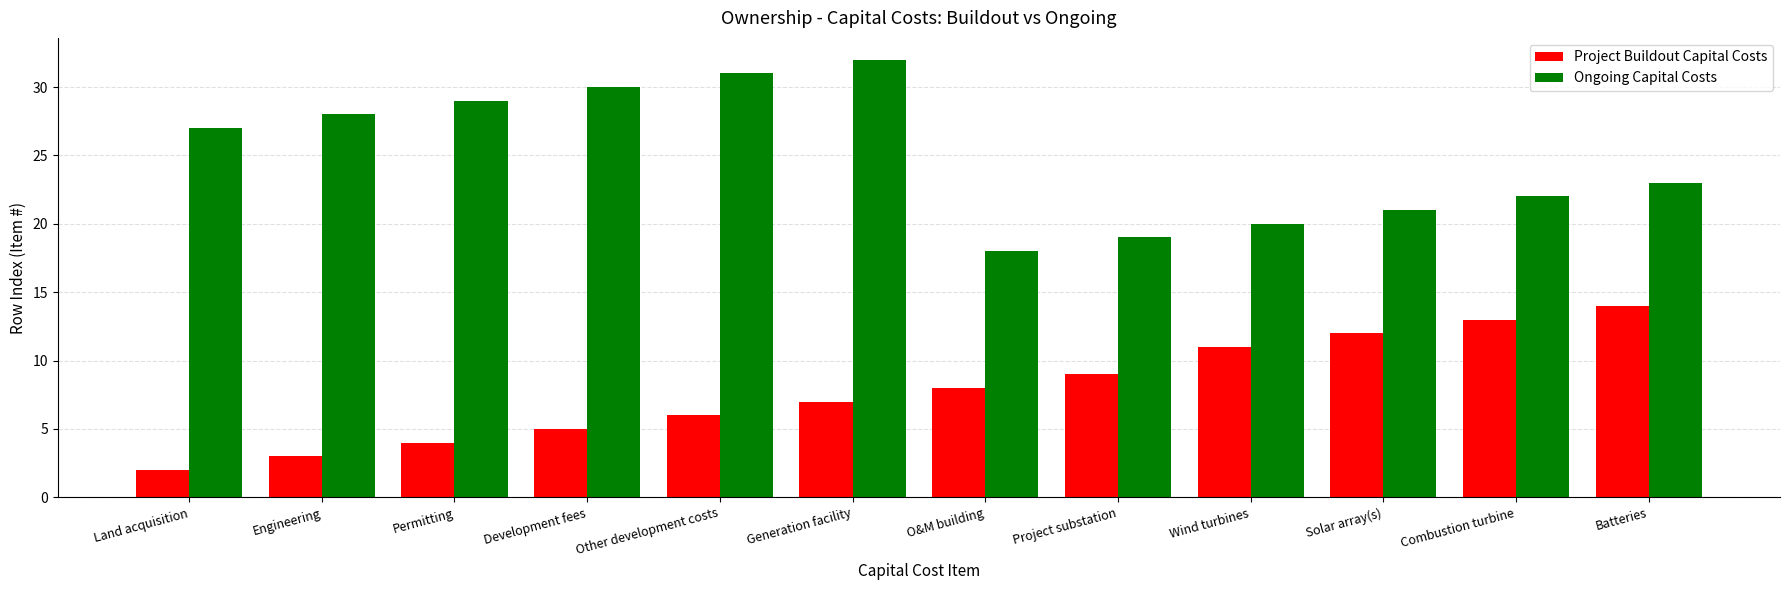

Reading left to right, list all the values displayed in this chart.

Project Buildout Capital Costs: 2	3	4	5	6	7	8	9	11	12	13	14
Ongoing Capital Costs: 27	28	29	30	31	32	18	19	20	21	22	23